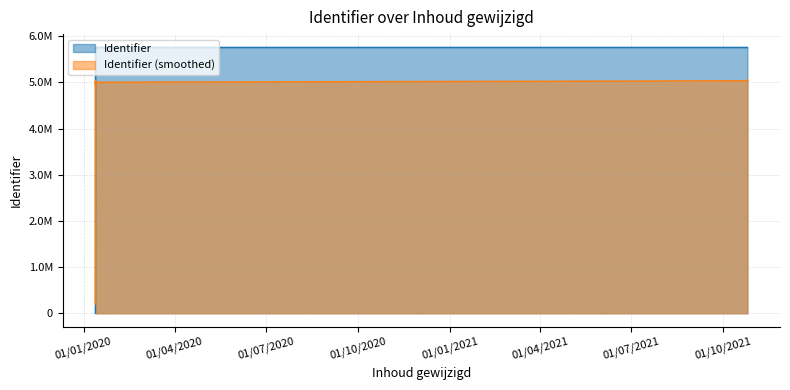

What is the greatest value displayed?

5756256